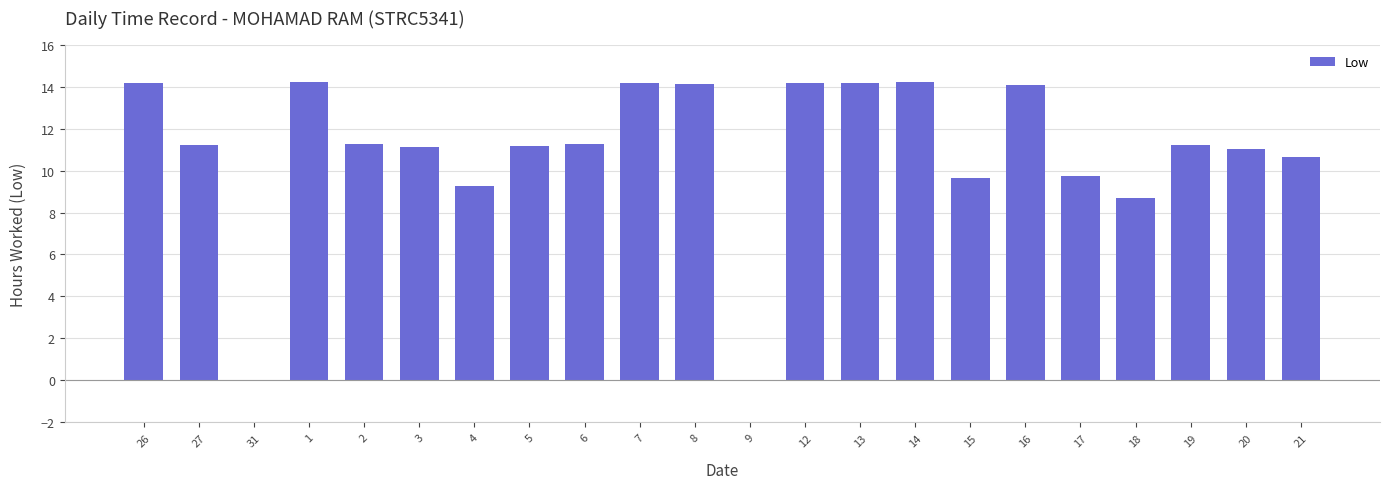

What is the greatest value displayed?

14.2